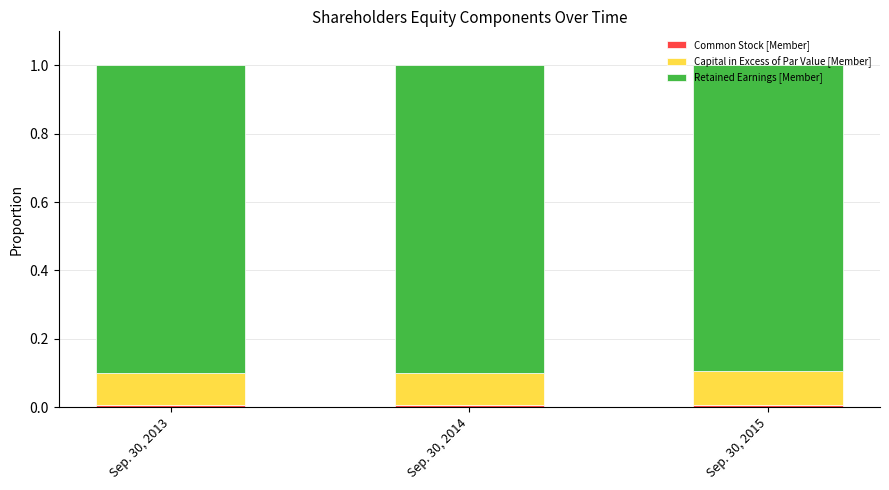

At Sep. 30, 2013, list the series in order from smallest to largest.

Common Stock [Member], Capital in Excess of Par Value [Member], Retained Earnings [Member]